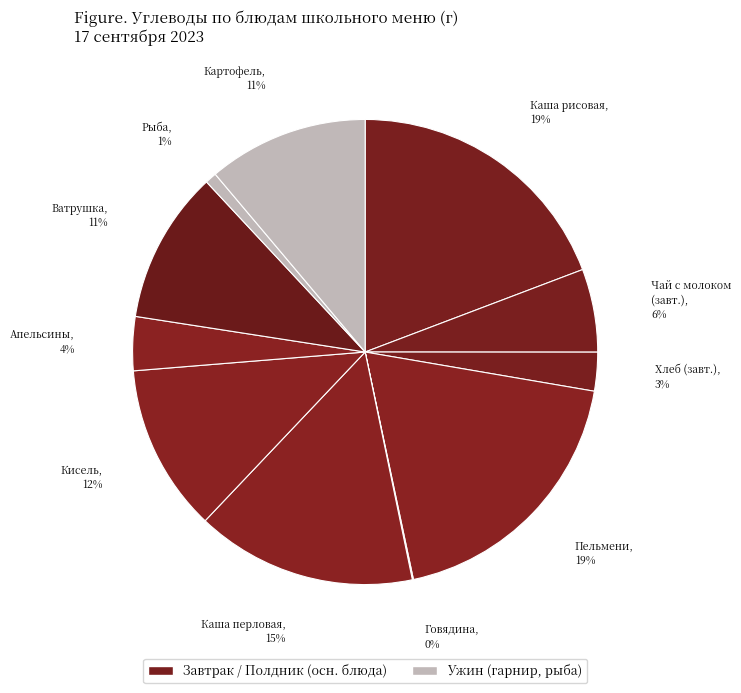

Which slice is the smallest?

Говядина тушенная БМП